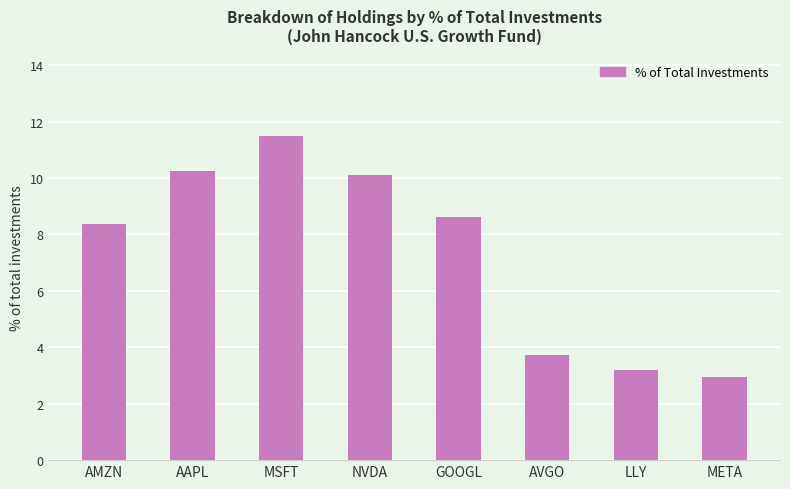

Reading left to right, list all the values displayed in this chart.

8.4	10.3	11.5	10.1	8.6	3.7	3.2	2.9